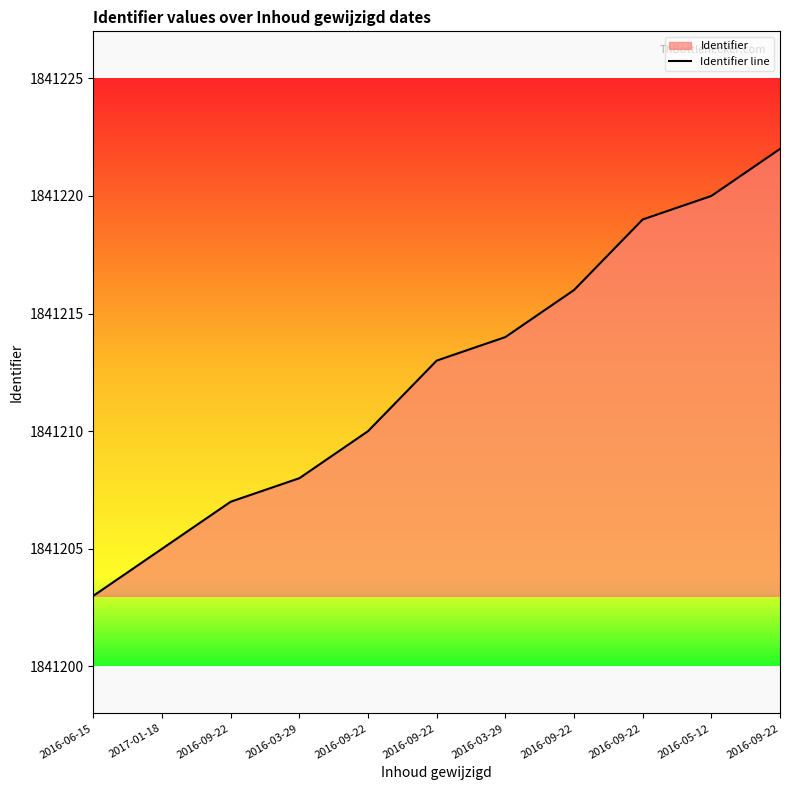

What is the minimum value shown in the chart?

1841203